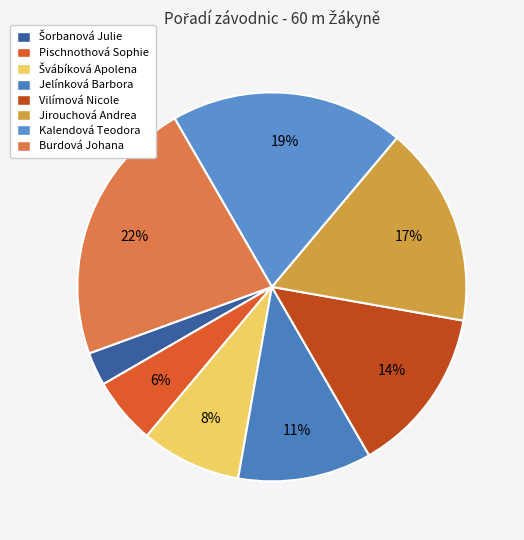

How many segments does this pie chart have?

8